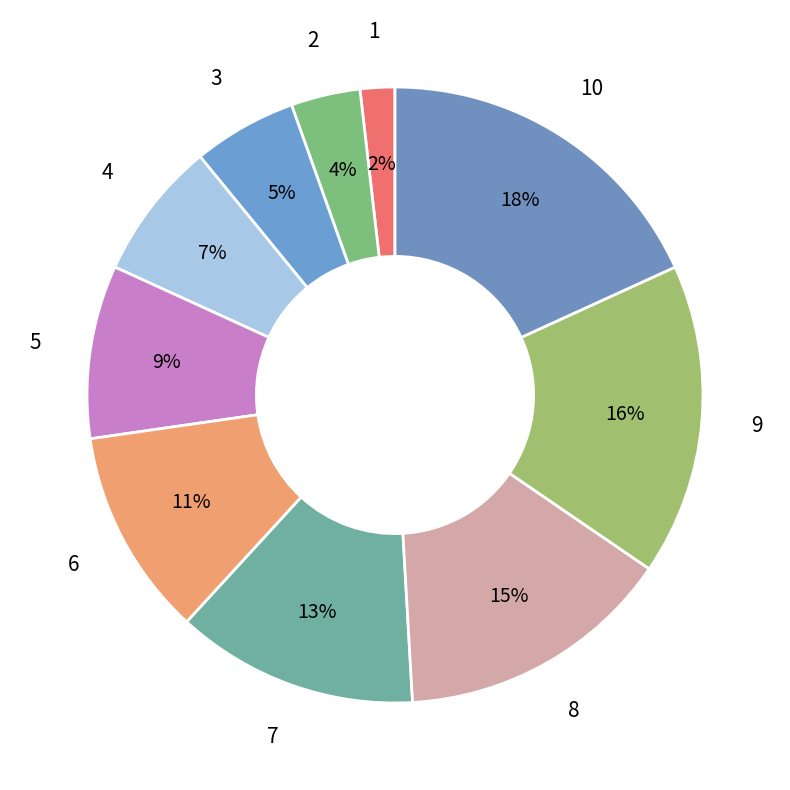

How many segments does this pie chart have?

10